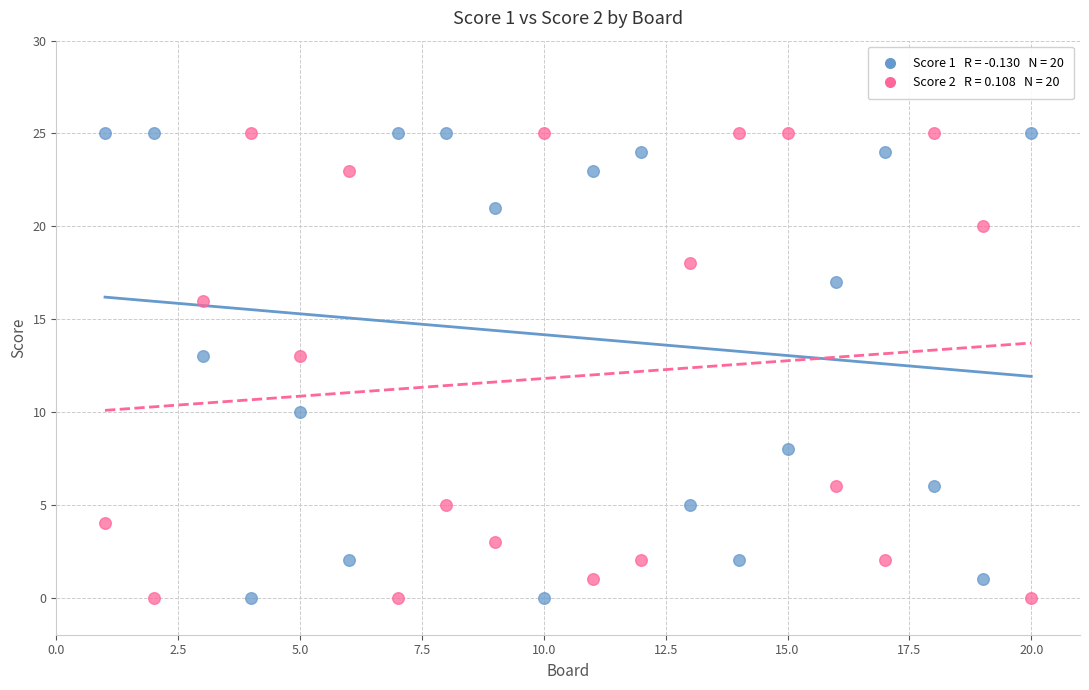

Across all data points, what is the range of X values (max minus min)?

19